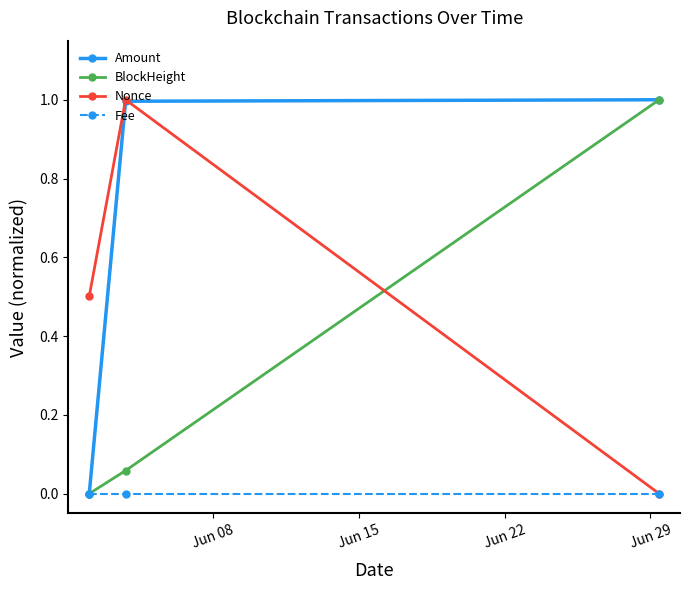

Which series has the largest total across all categories?

Amount